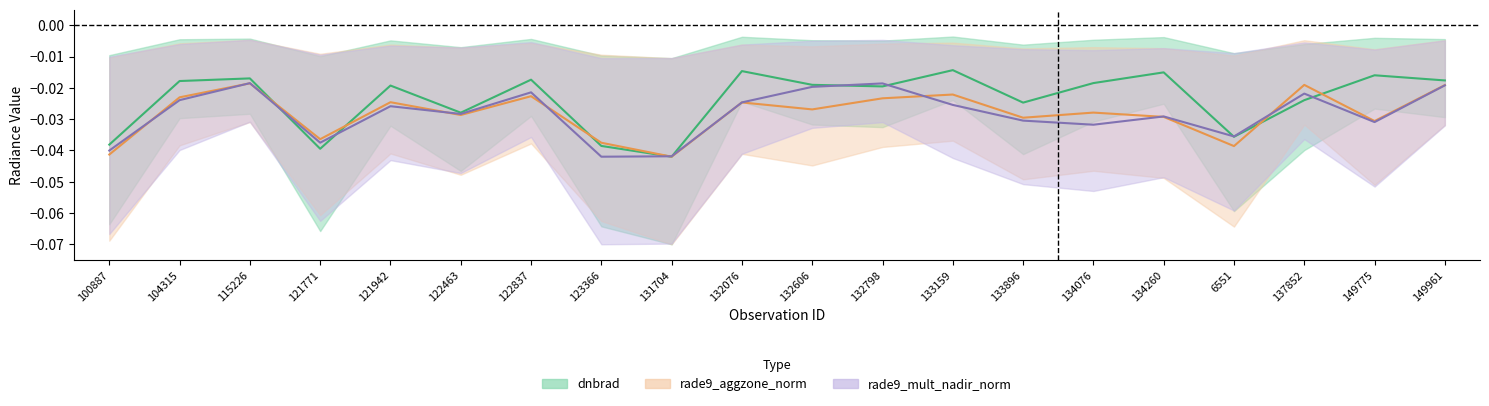

What is the label of the 15th point from the left?

134076